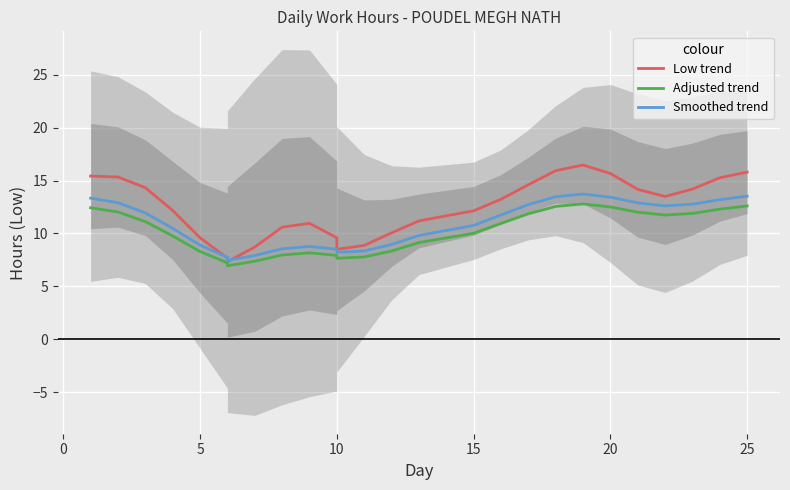

What is the highest value of the Smoothed trend series?

13.7